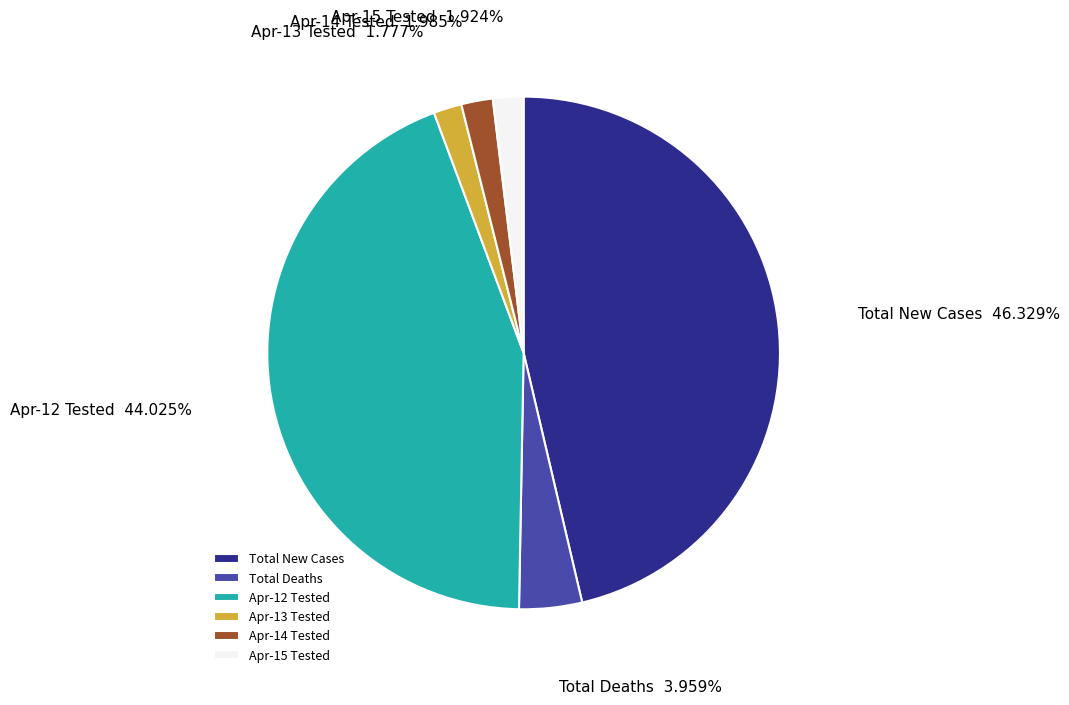

Approximately how many times larger is the value at Apr-13 Tested compared to Apr-14 Tested?

0.9